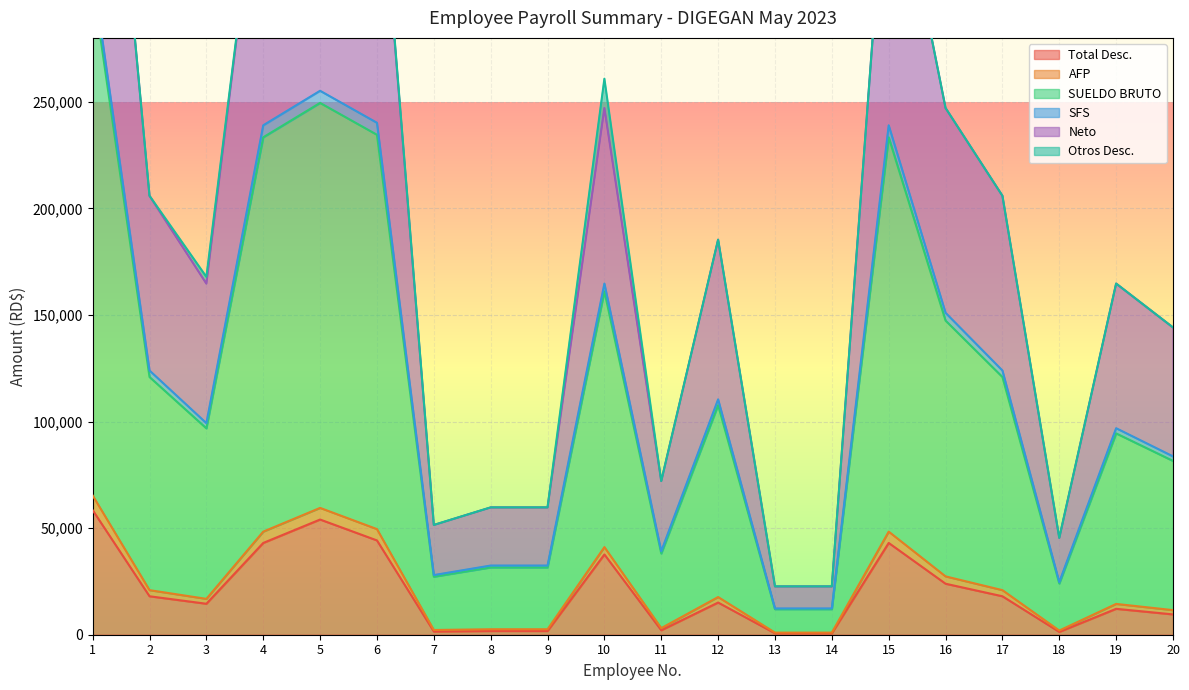

How many data points in SFS are above 110416?

10